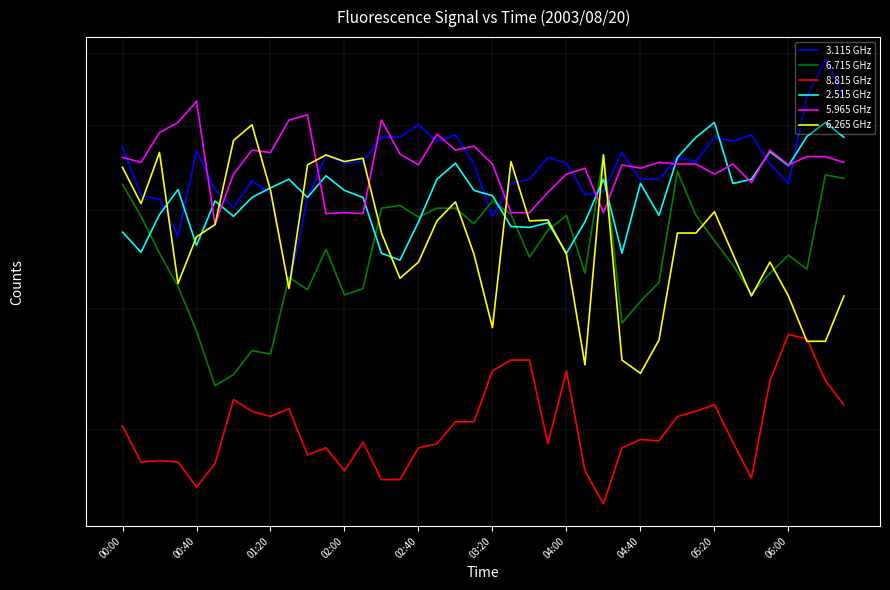

What is the value of the 8.815 GHz point at the 20th from the left?

40.6